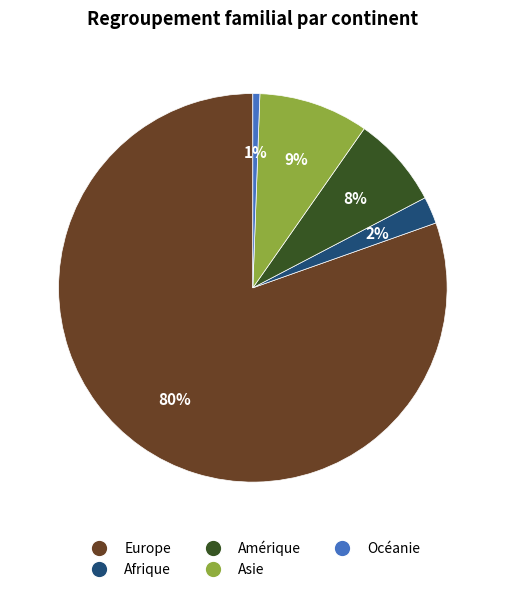

How many segments does this pie chart have?

5